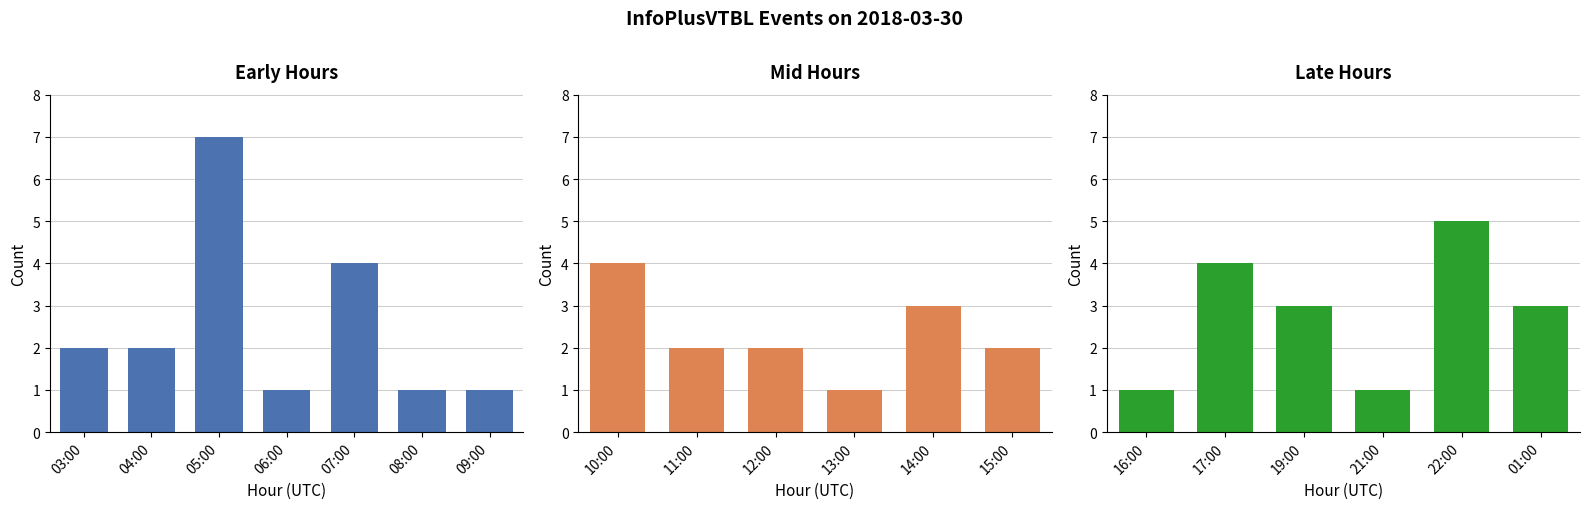

At which label does the data first exceed 2?

05:00